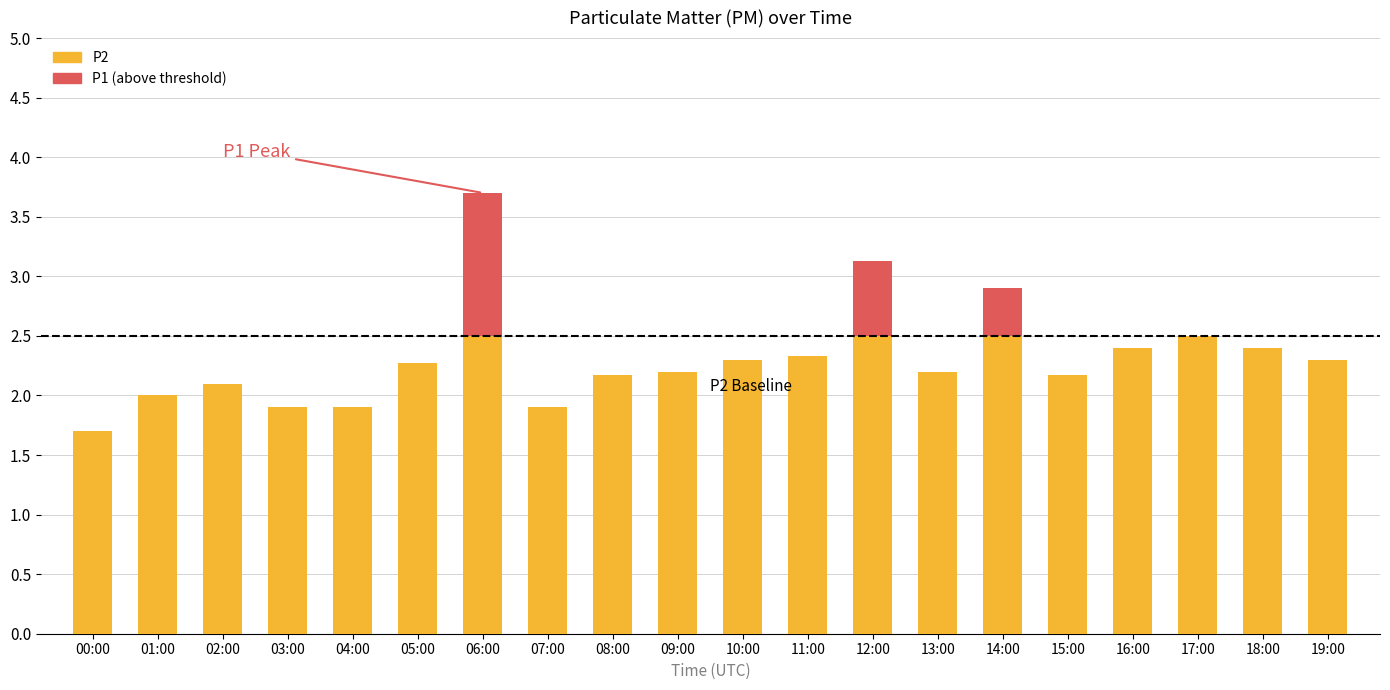

The value of P1 (above threshold) at 10:00 is 0.0. True or false?

True